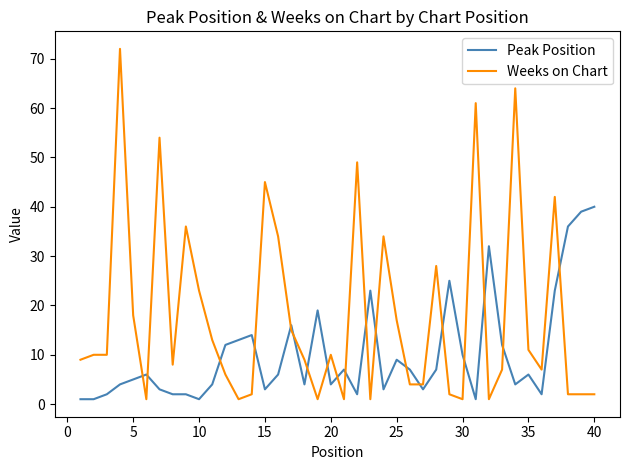

True or false: Peak Position and Weeks on Chart intersect in this chart.

True